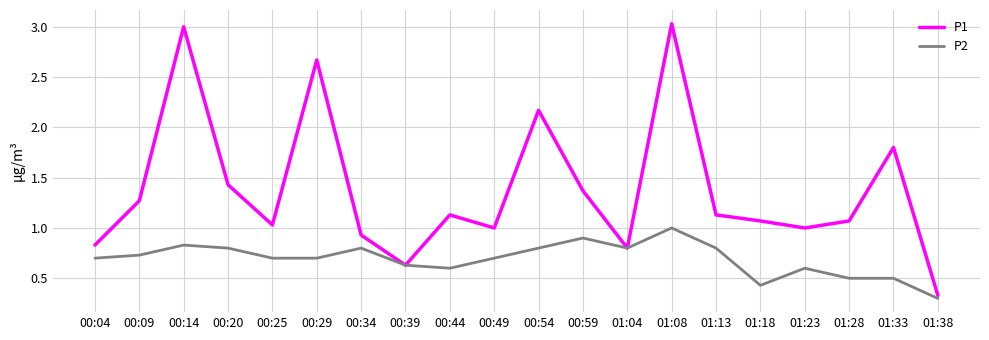

Where is P2 nearest to the value 0?

01:38